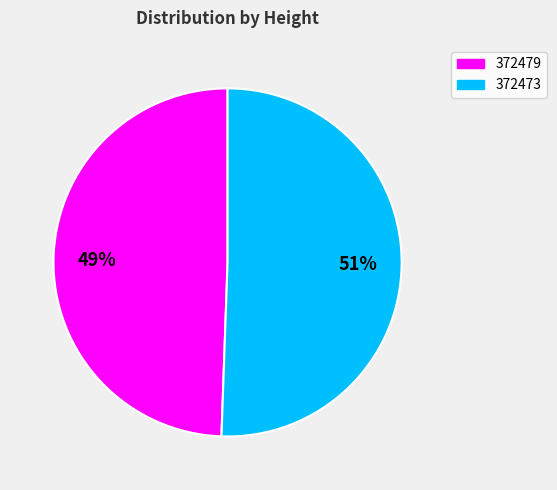

Which category has the biggest portion of the pie?

372473